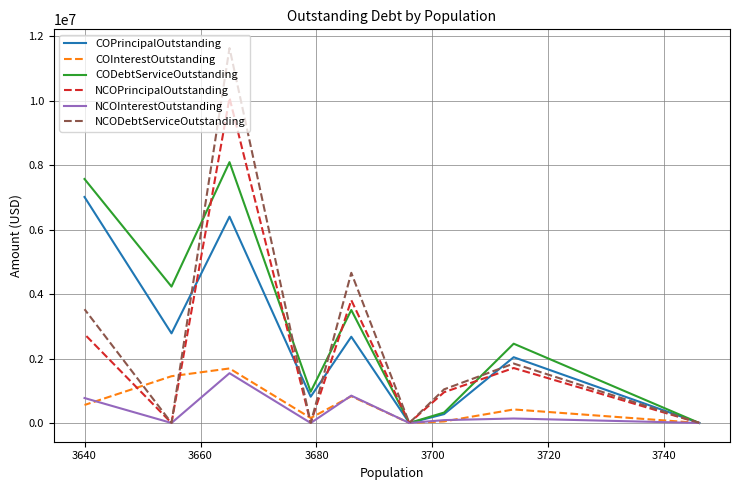

How many lines are shown in the chart?

6